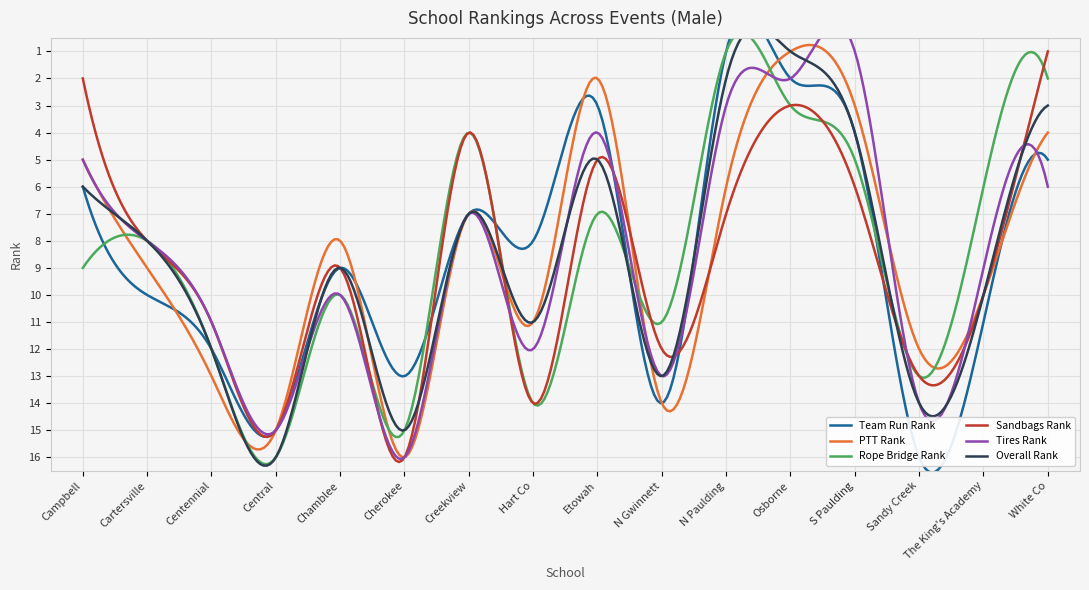

What is the total value across all series at Osborne?

12